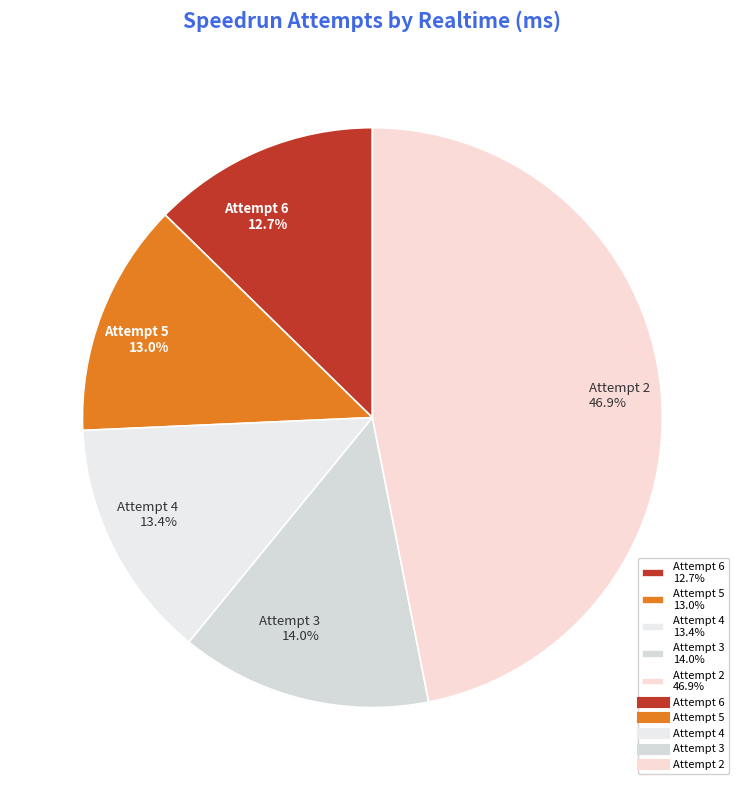

Which slice is the largest?

Attempt 2